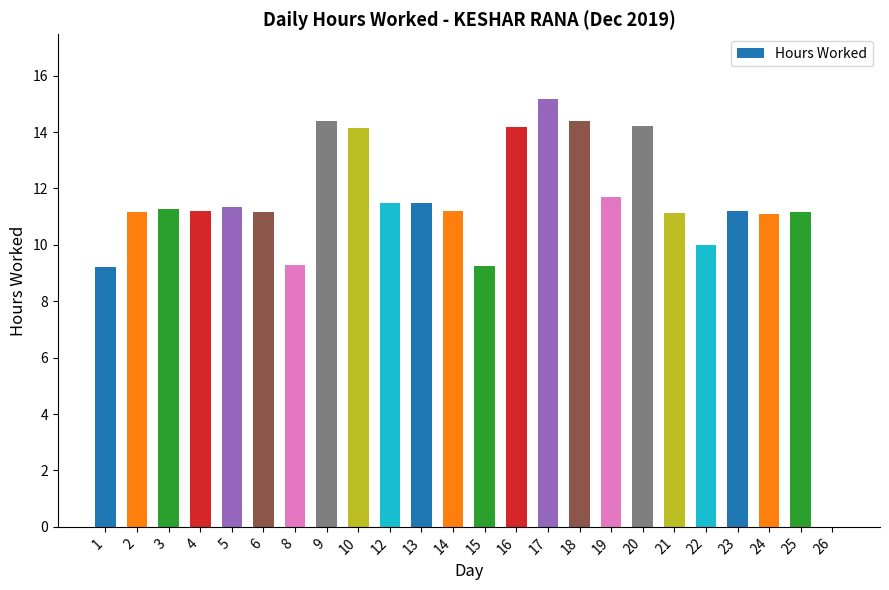

Are the bars grouped side by side (vs. stacked)?

No